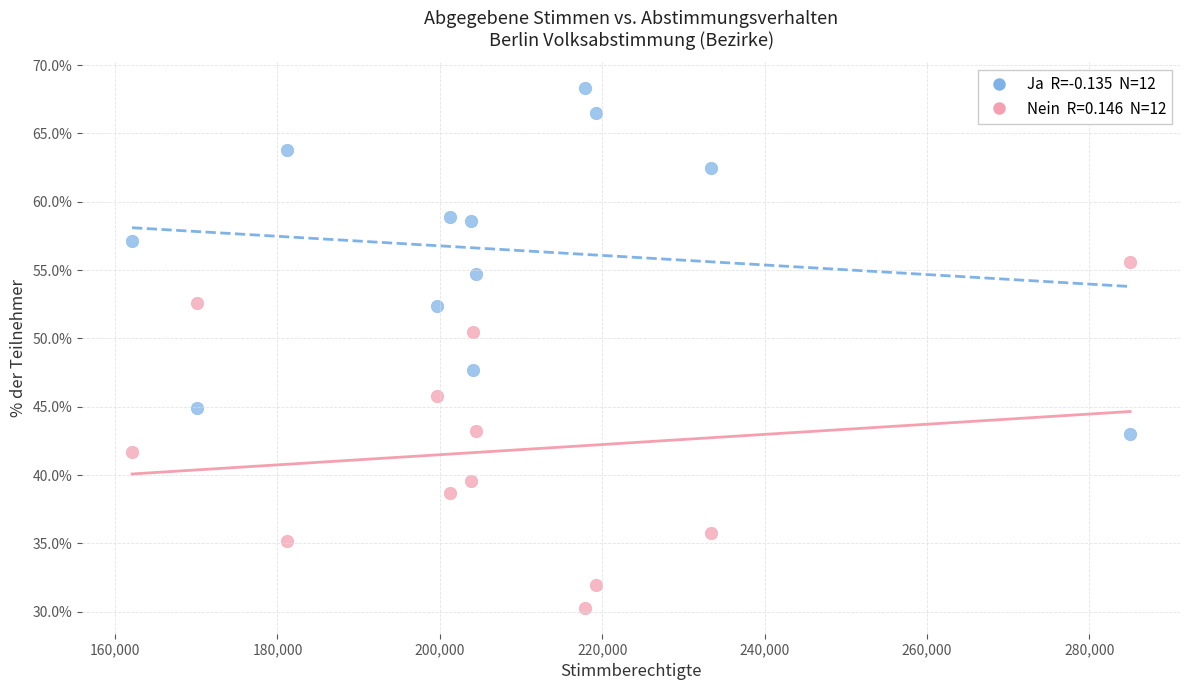

Across all data points, what is the range of Y values (max minus min)?

38.0